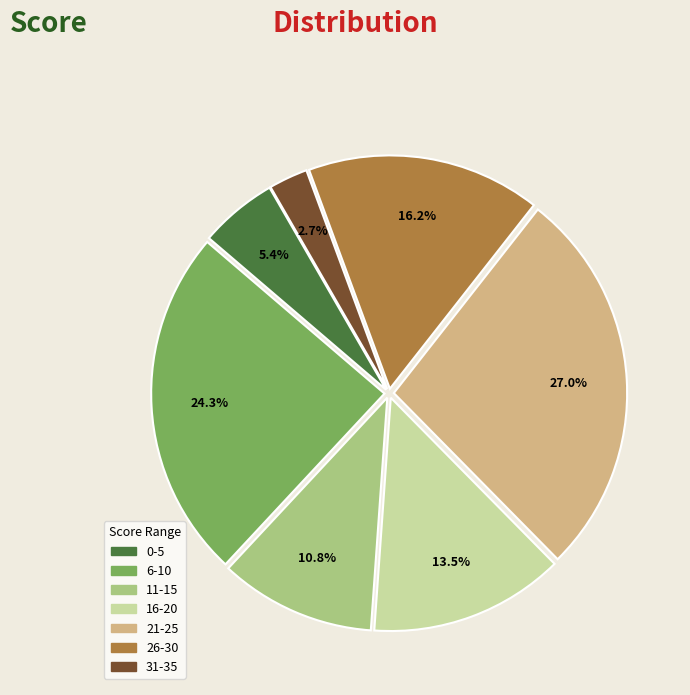

Does any single category account for the majority?

No